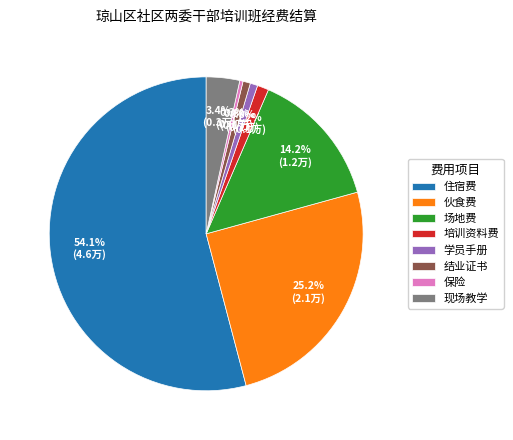

Count the number of slices in the pie.

8